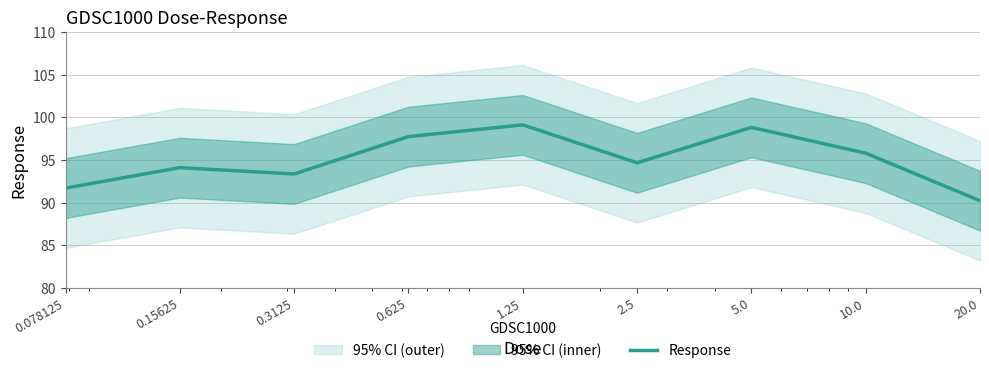

Rank the categories by value from highest to lowest.

1.25, 5.0, 0.625, 10.0, 2.5, 0.15625, 0.3125, 0.078125, 20.0